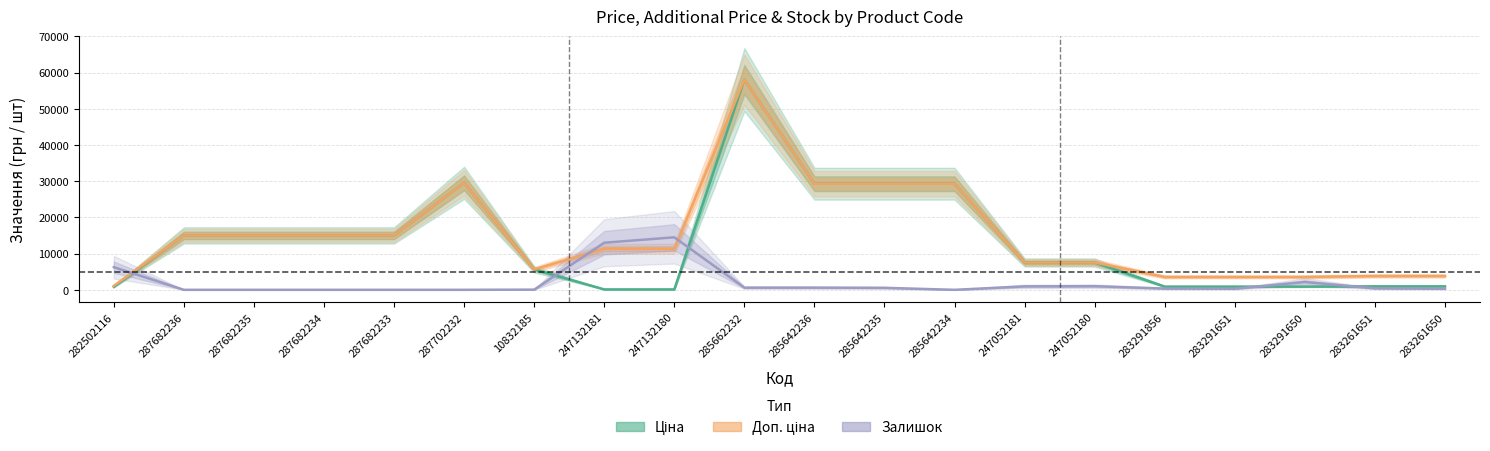

How many values in the Залишок series are below 400?

10